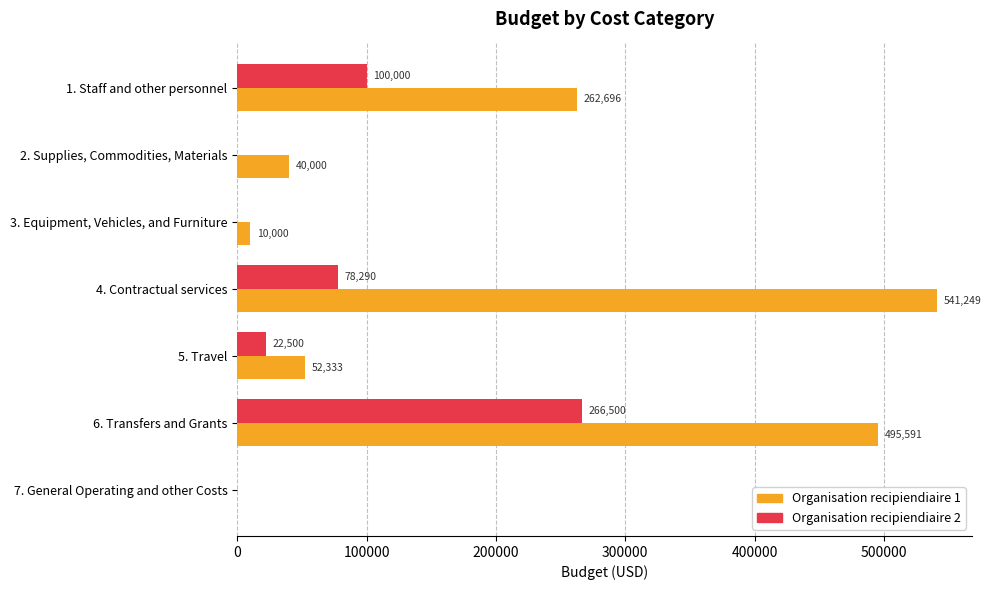

What is the average value of the Organisation recipiendiaire 1 series?

200267.0